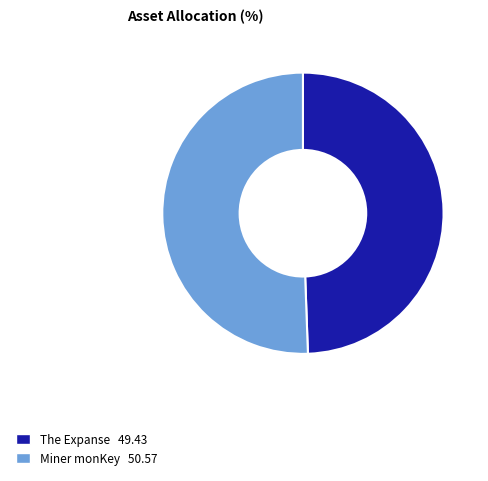

Which category has the biggest portion of the pie?

Miner monKey